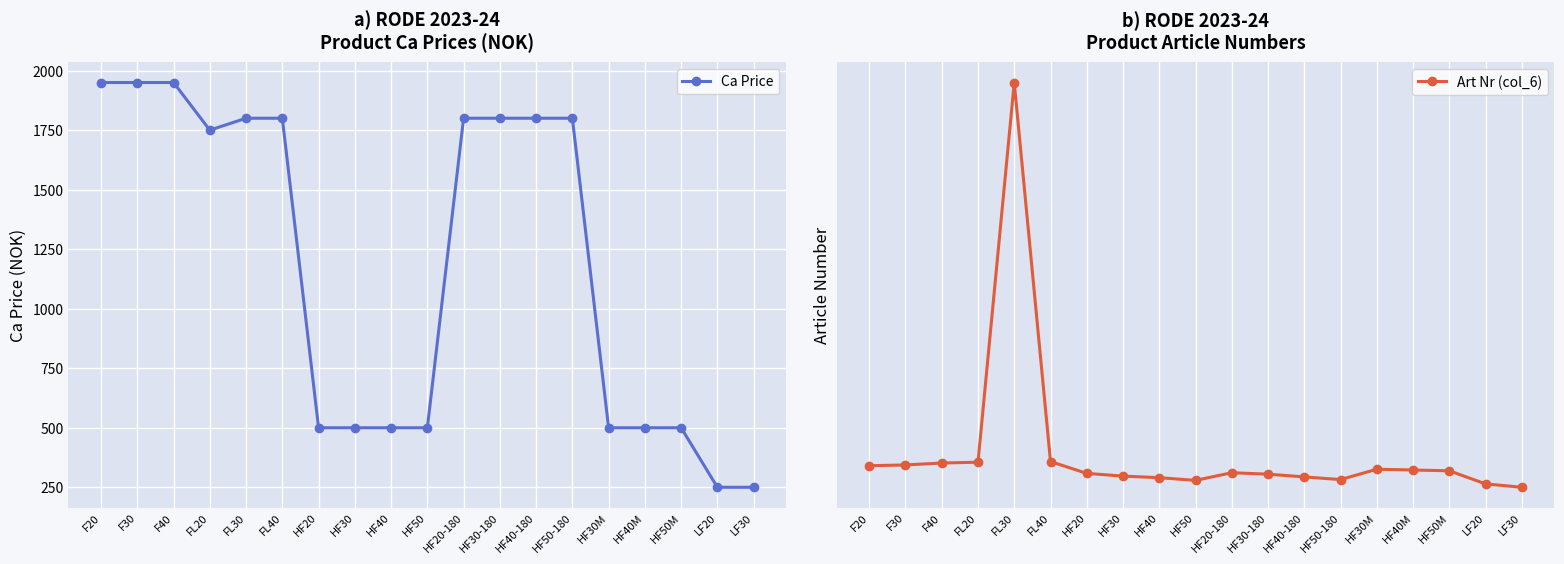

Reading left to right, extract all data points from this chart.

Ca Price: 1950	1950	1950	1750	1800	1800	500	500	500	500	1800	1800	1800	1800	500	500	500	250	250
Art Nr (col_6): 433463	433470	433487	433494	436860	433500	433395	433371	433357	433333	433401	433388	433364	433340	433432	433425	433418	433302	433272